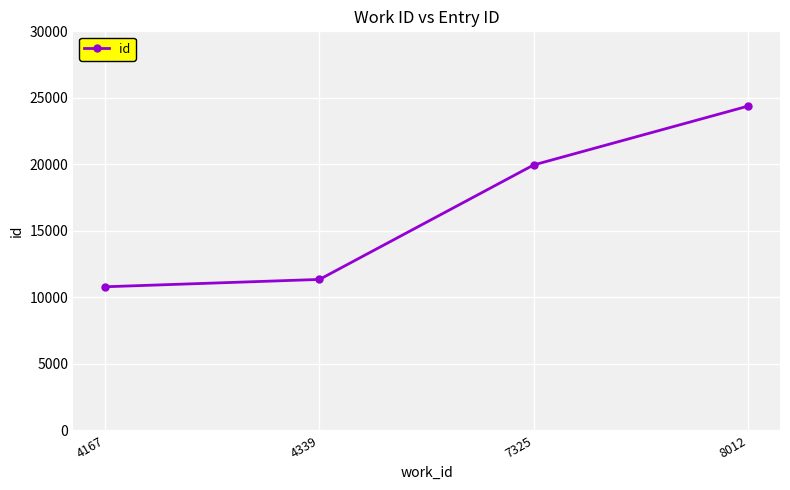

Is this an area chart (filled region under the line)?

No